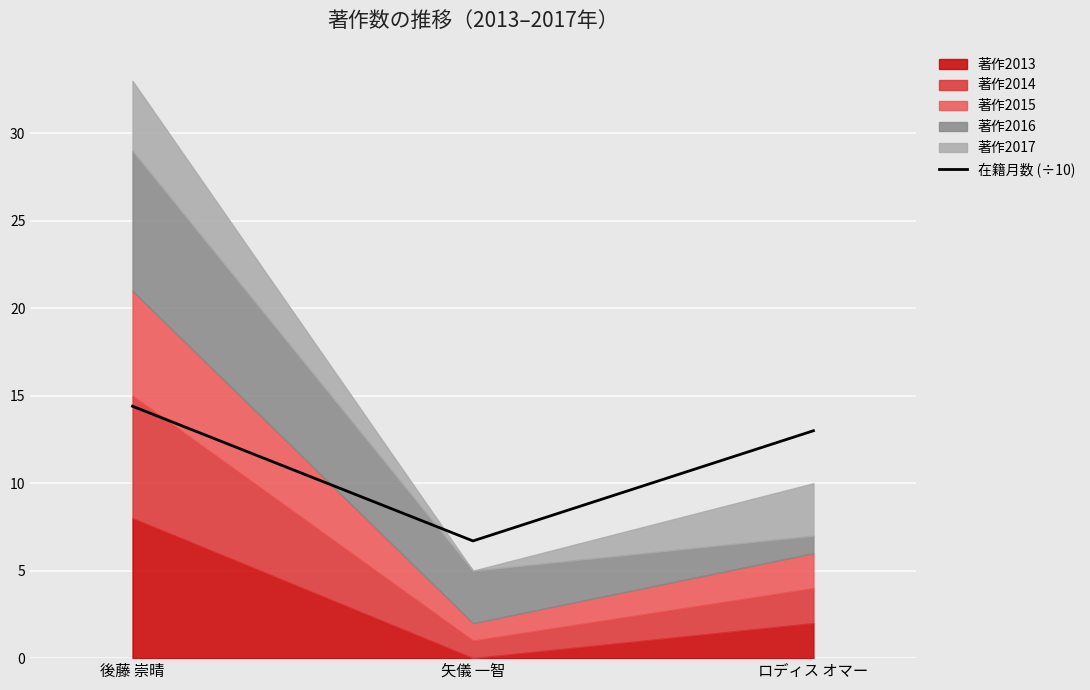

List the labels in order of value, largest first.

後藤 崇晴, ロディス オマー, 矢儀 一智